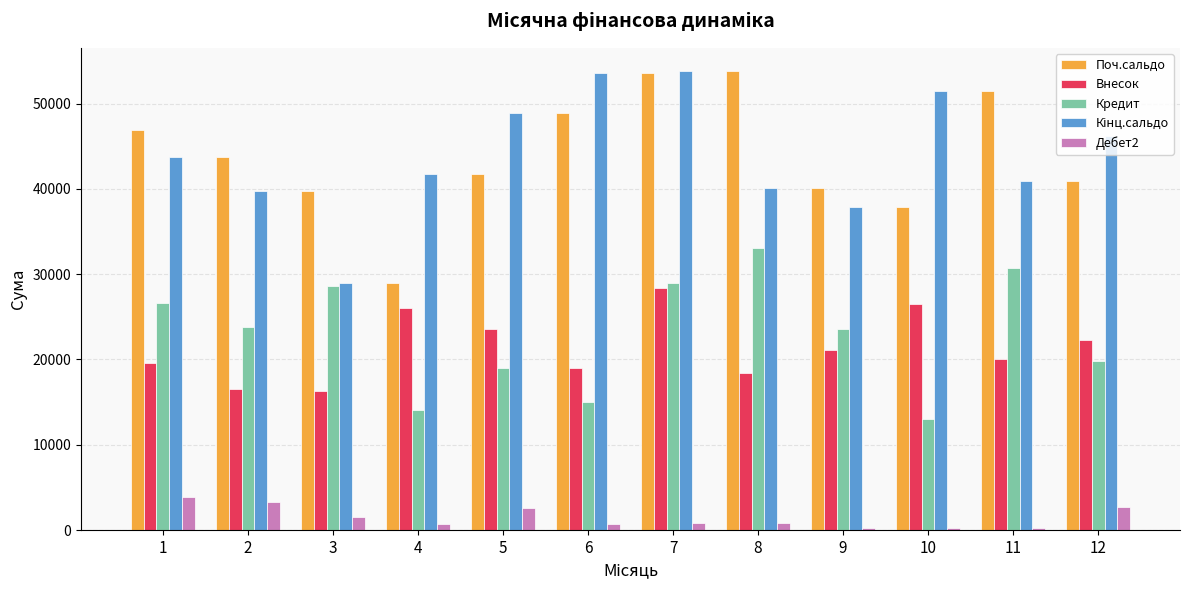

How many categories are shown in the chart?

12